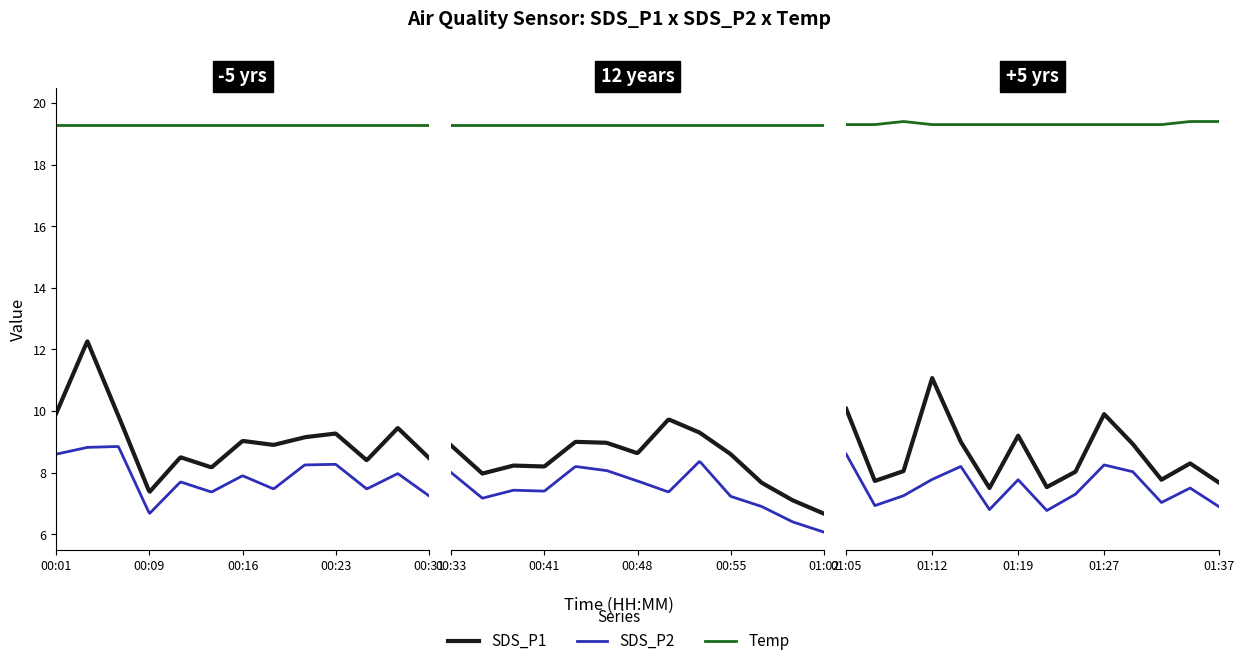

What is the highest value of the SDS_P2 series?

8.8